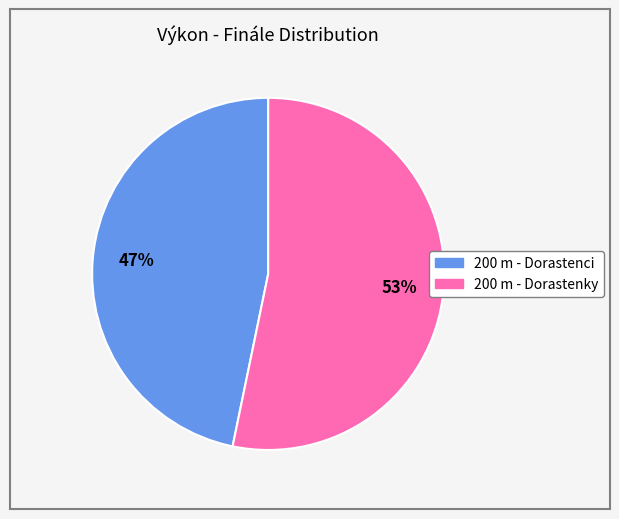

Rank the categories by value from highest to lowest.

200 m - Dorastenky, 200 m - Dorastenci